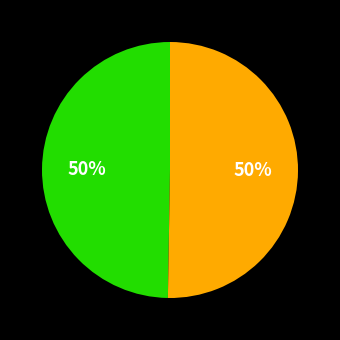

To the nearest percent, what is the average slice percentage?

50%